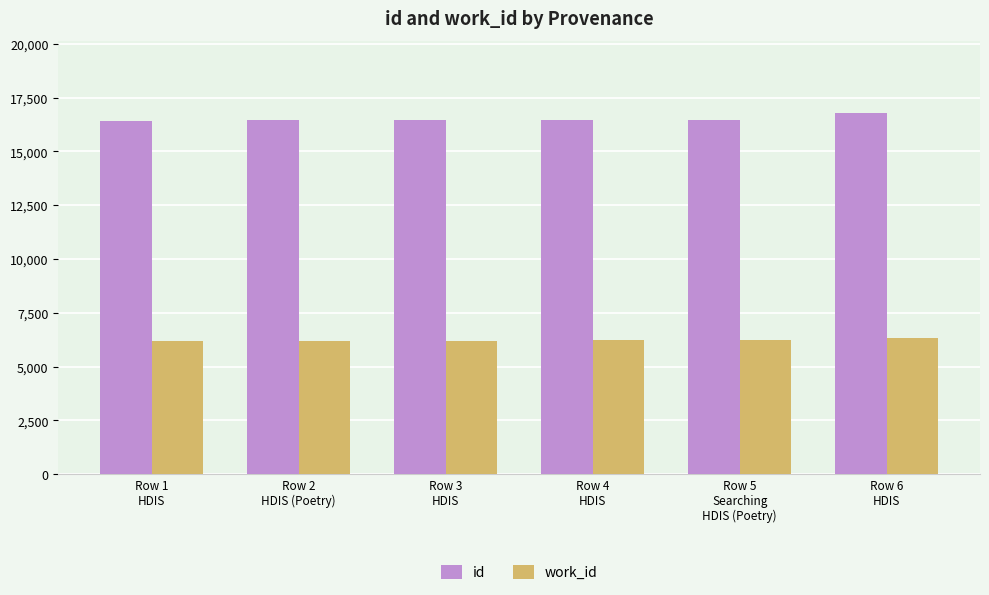

List the series in order of their overall mean, lowest first.

work_id, id